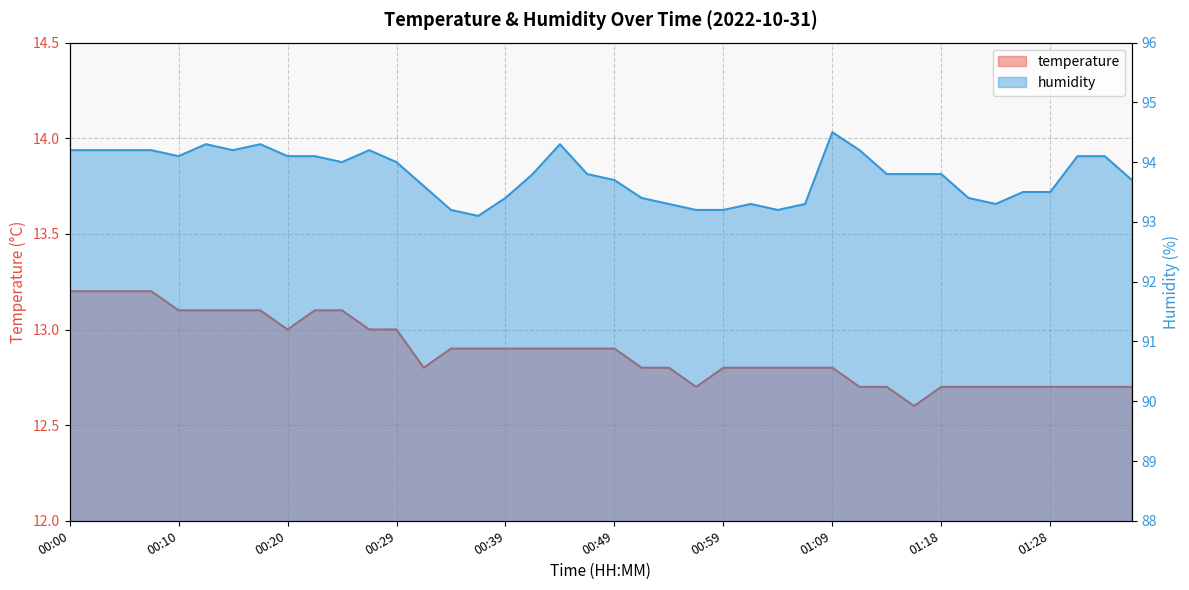

How many distinct data groups are displayed?

2